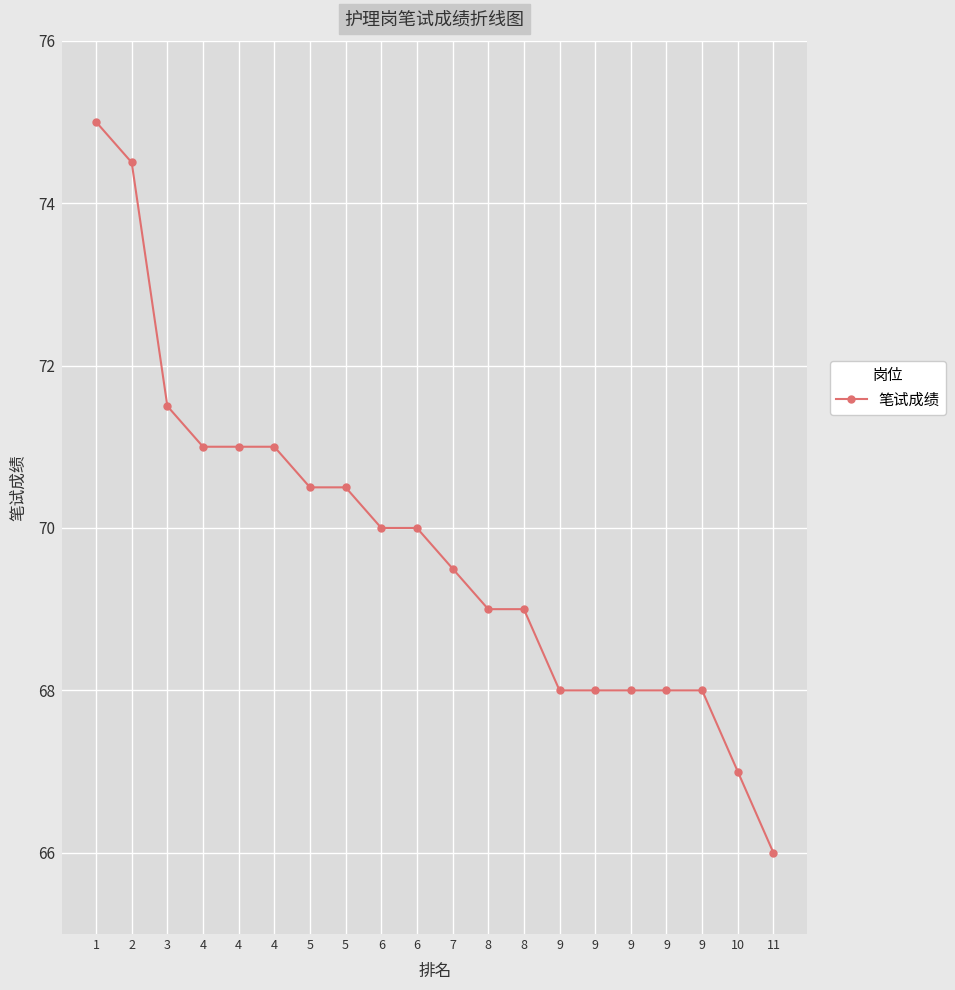

How many lines are shown in the chart?

1